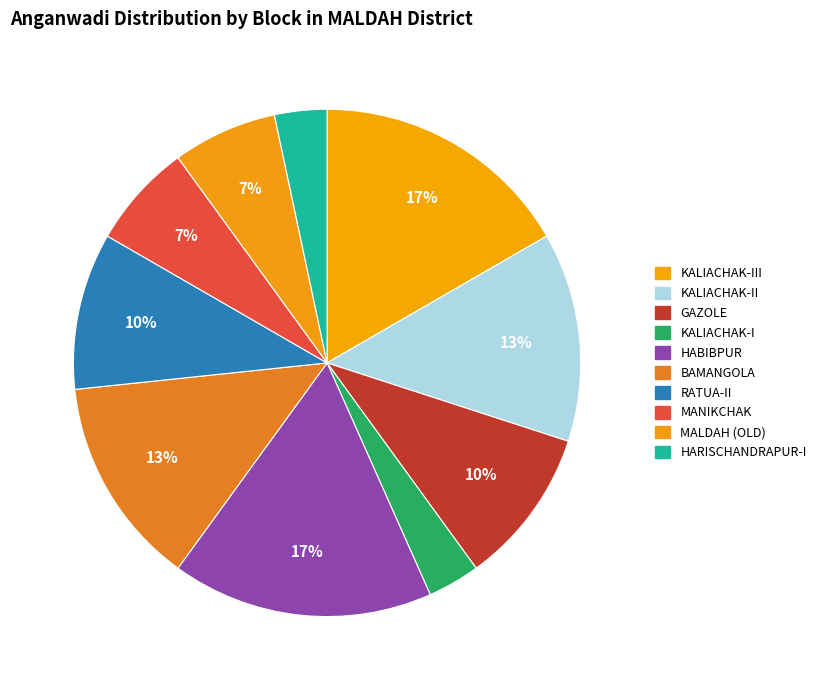

Which slice is the largest?

KALIACHAK-III